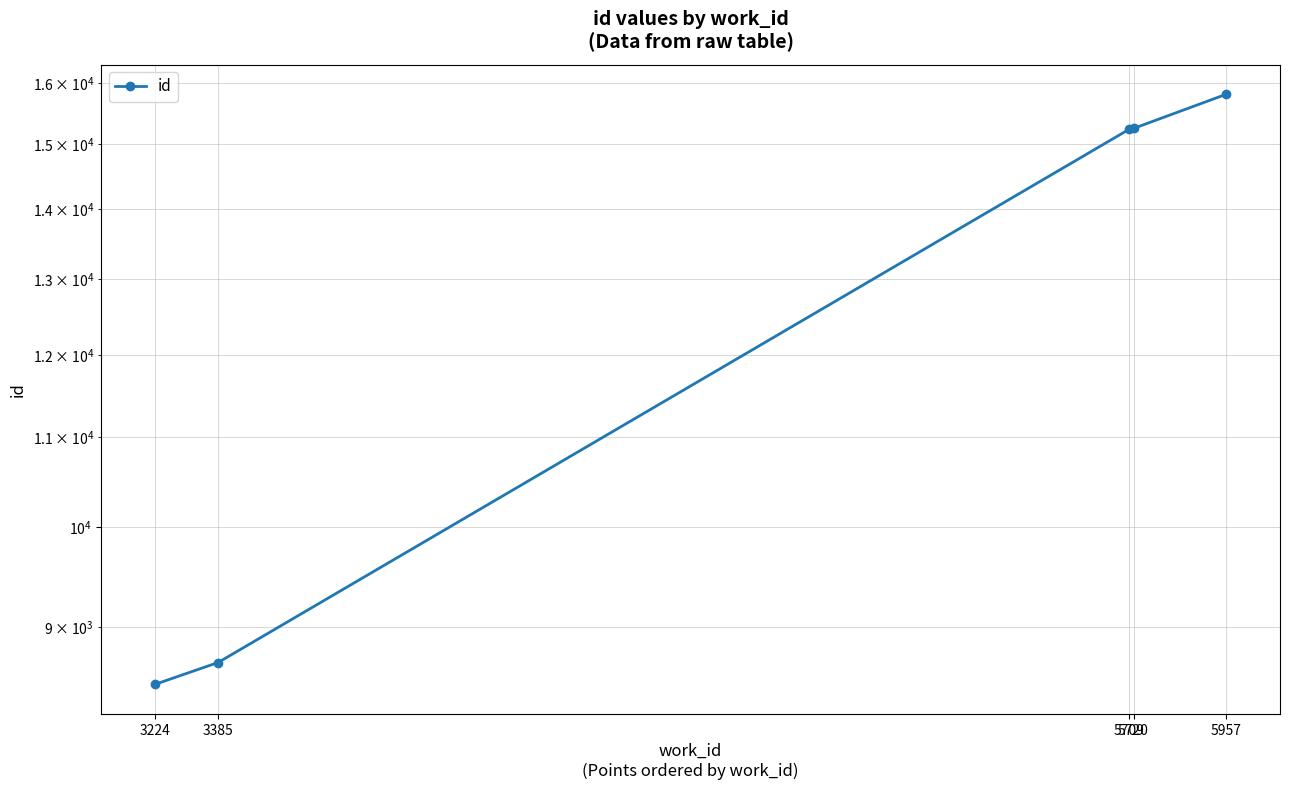

List the labels in order of value, smallest first.

3224, 3385, 5709, 5720, 5957